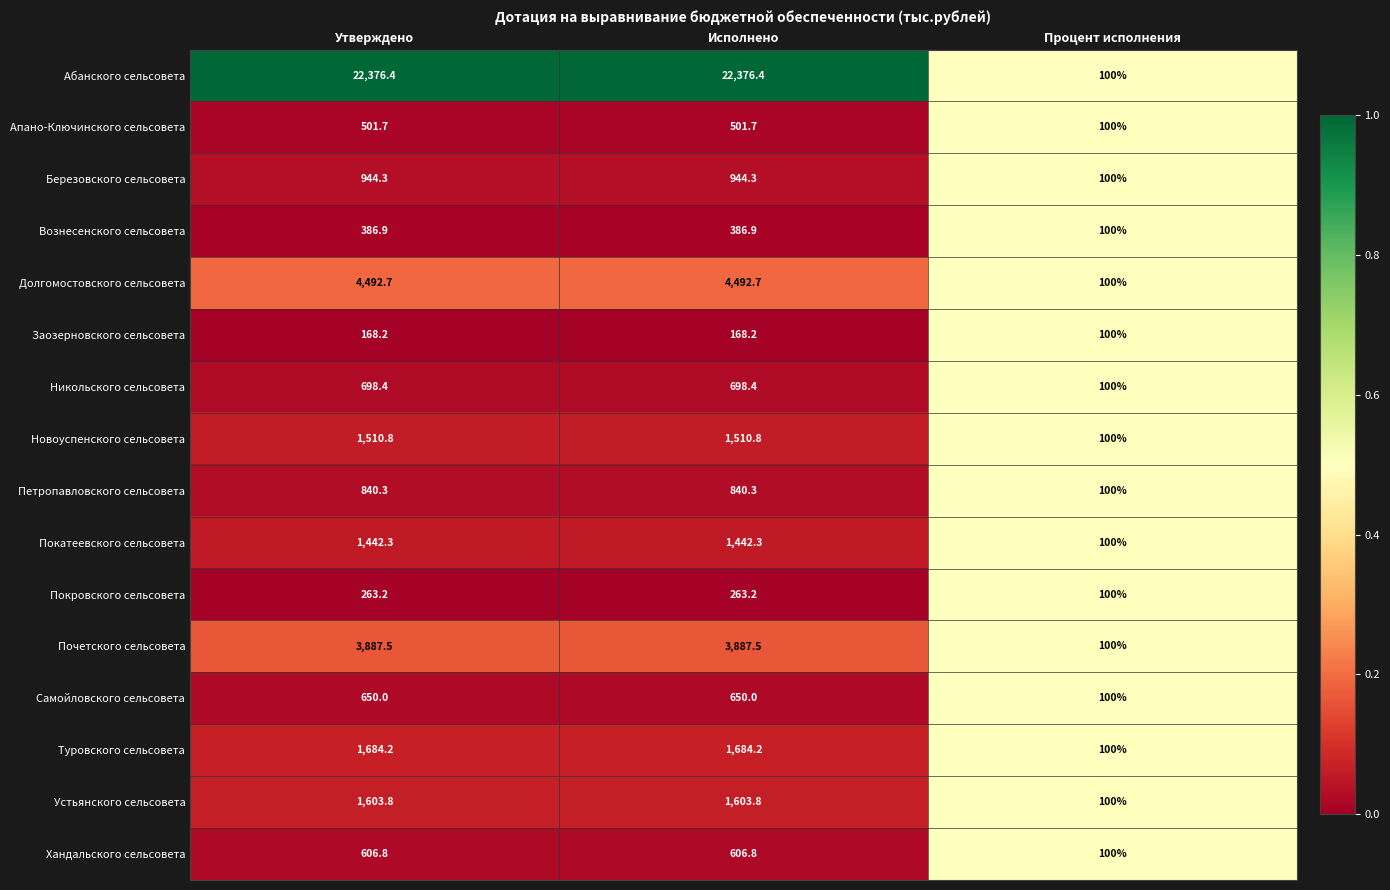

The Заозерновского сельсовета series shows 100.0 at Процент исполнения. True or false?

True